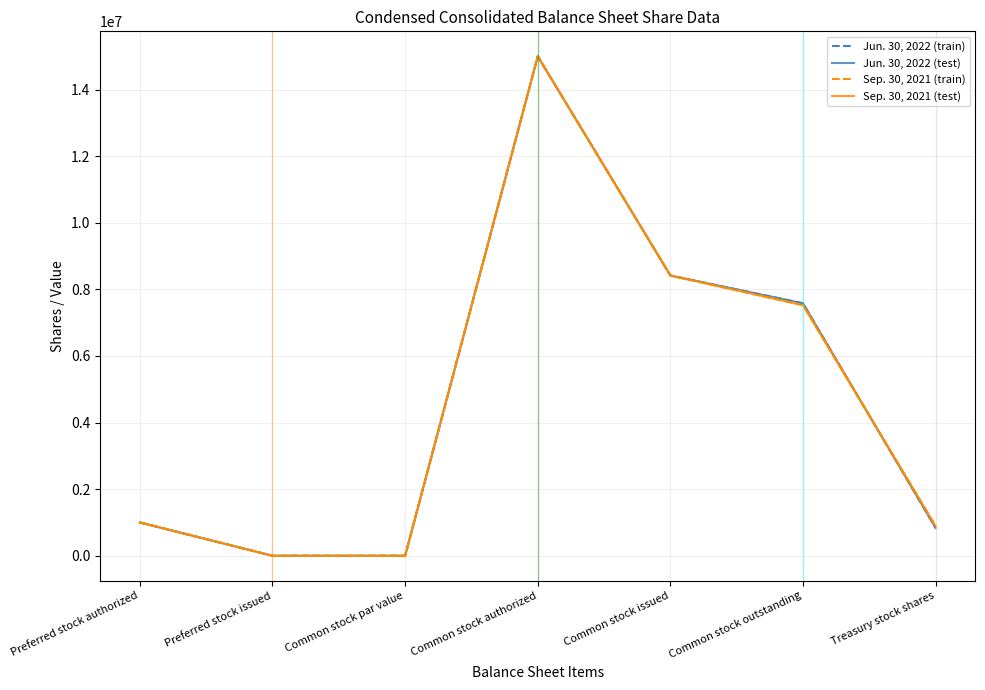

Where do Sep. 30, 2021 (train) and Jun. 30, 2022 (train) first cross each other?

Common stock outstanding and Treasury stock shares